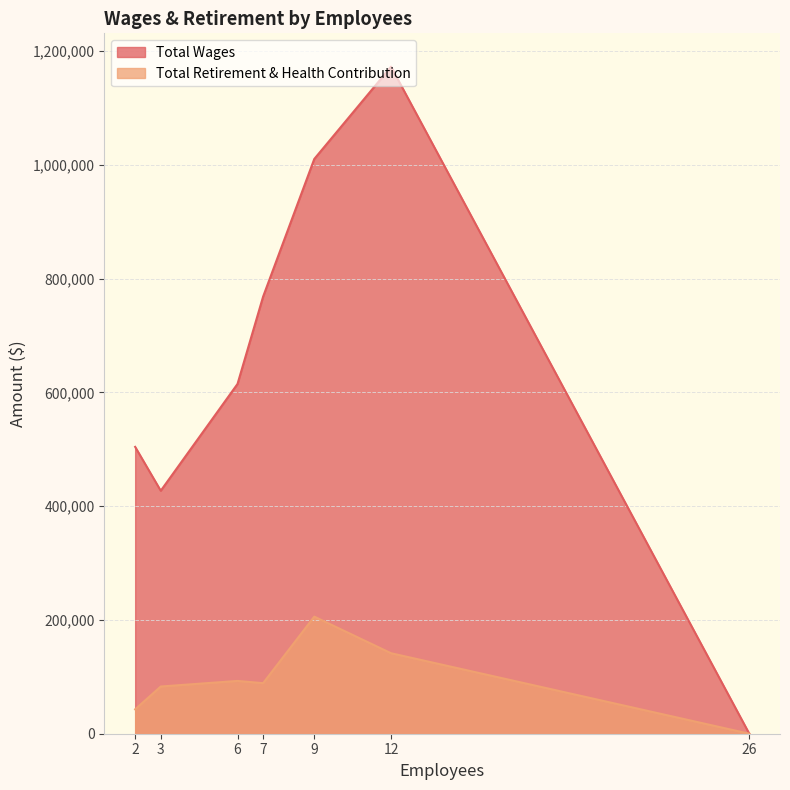

Does the chart display data point markers on the line(s)?

No